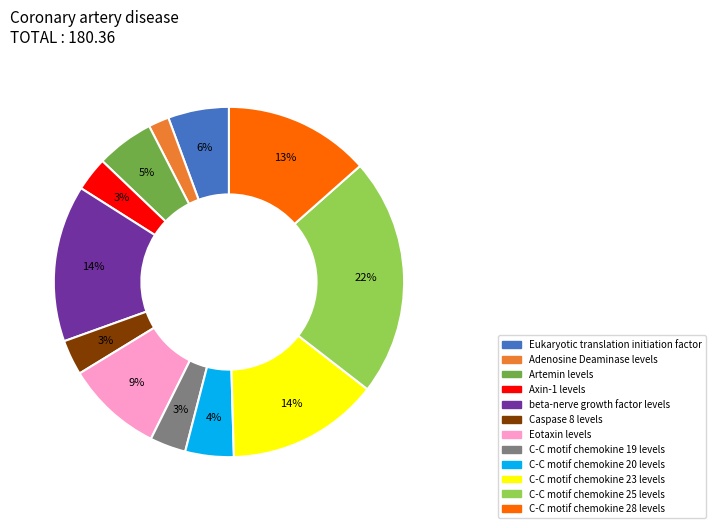

The beta-nerve growth factor levels slice represents 7% of the pie. True or false?

False